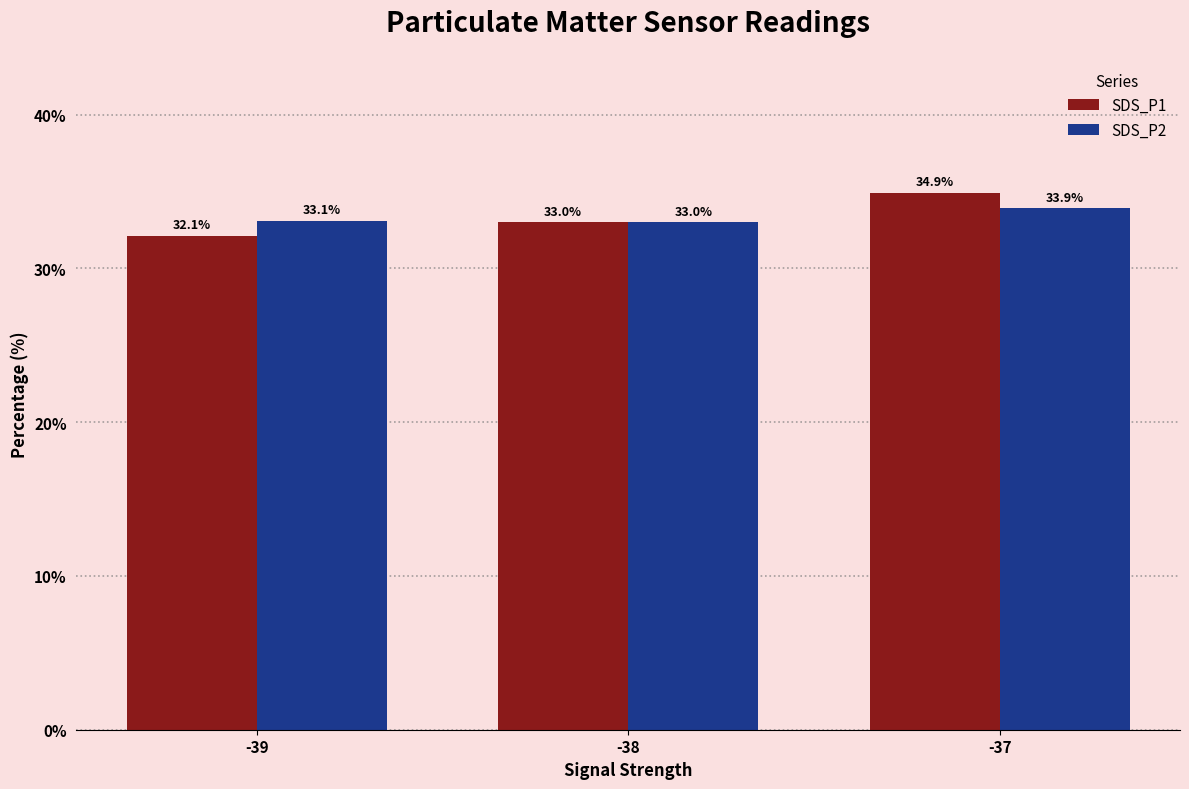

Reading left to right, what are all the values shown in this chart?

SDS_P1: -39=32.1	-38=33.0	-37=34.9
SDS_P2: -39=33.1	-38=33.0	-37=33.9